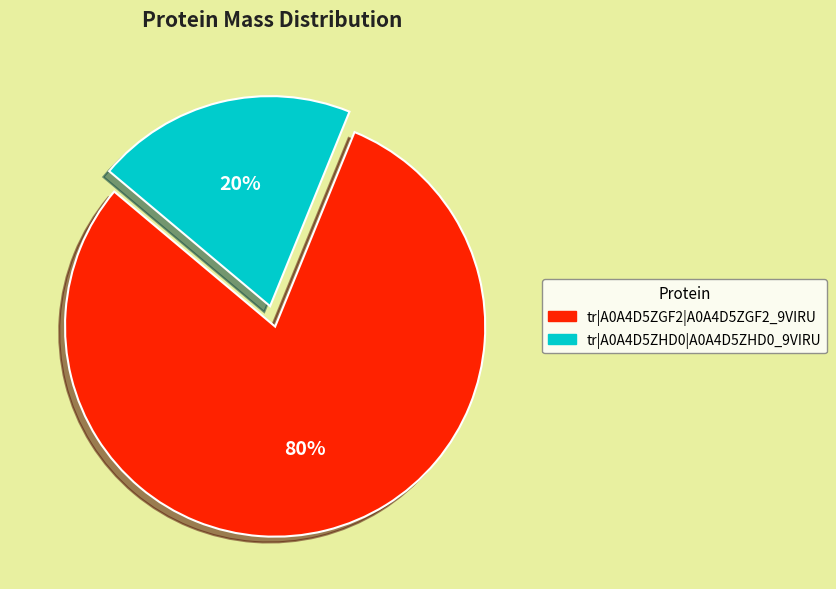

Rank the categories by value from highest to lowest.

tr|A0A4D5ZGF2|A0A4D5ZGF2_9VIRU, tr|A0A4D5ZHD0|A0A4D5ZHD0_9VIRU